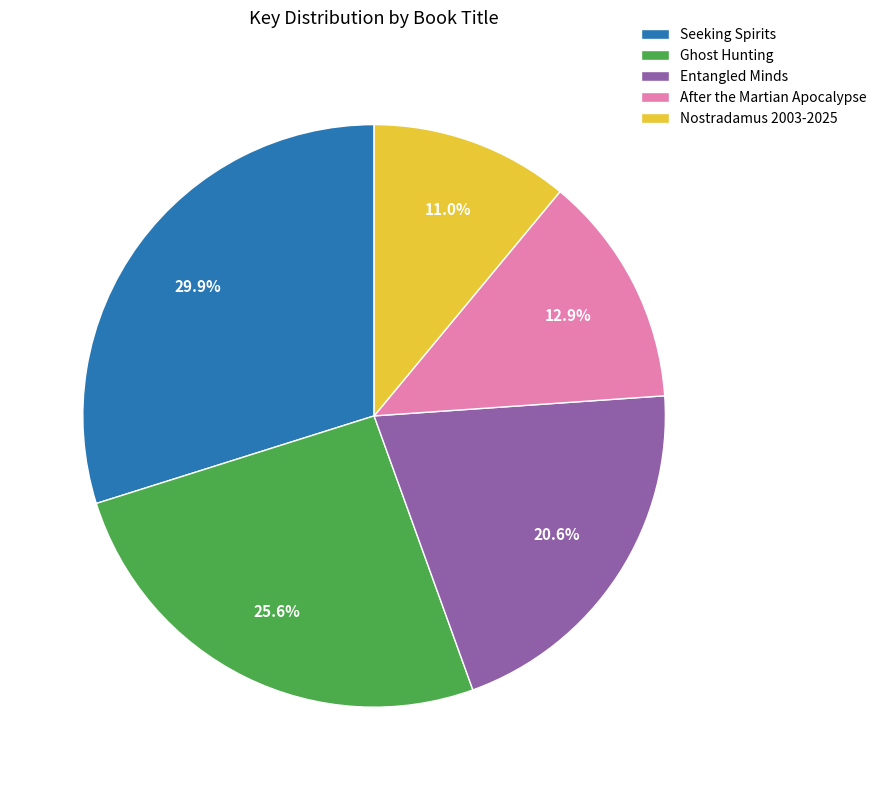

Approximately how many times larger is the value at After the Martian Apocalypse compared to Seeking Spirits?

0.4